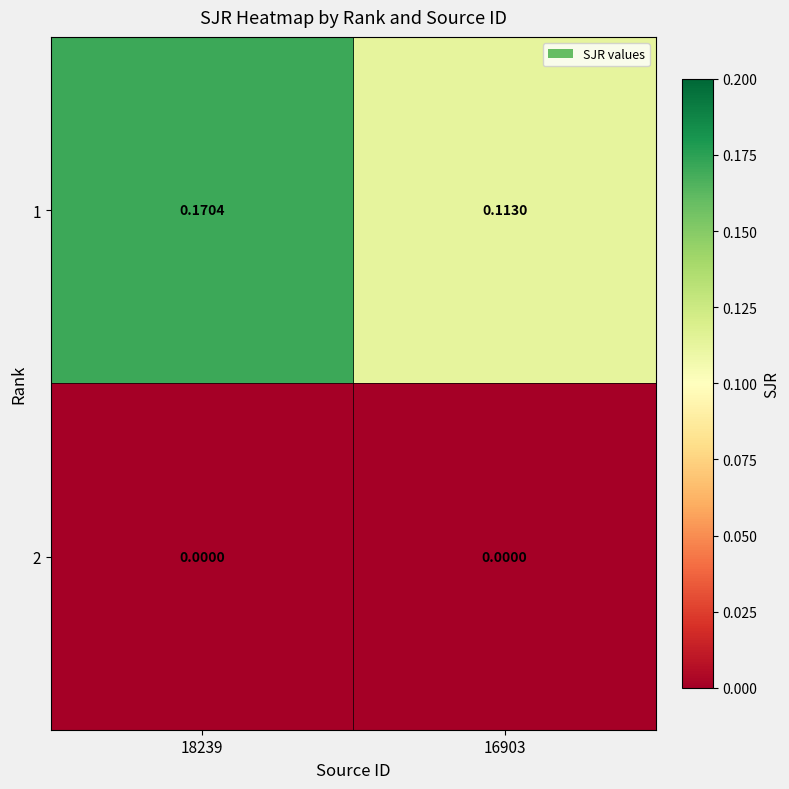

Is the value of 2 at 18239 greater than the value of 1 at 18239?

No